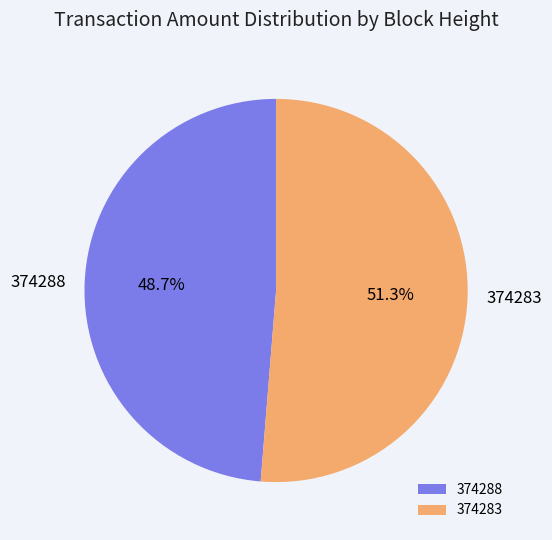

What is the total percentage of 374283 and 374288?

100.0%